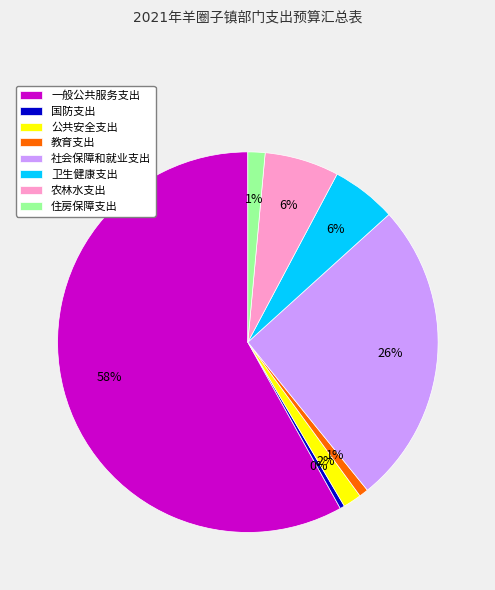

To the nearest percent, what is the difference between the largest and smallest slice percentages?

58%